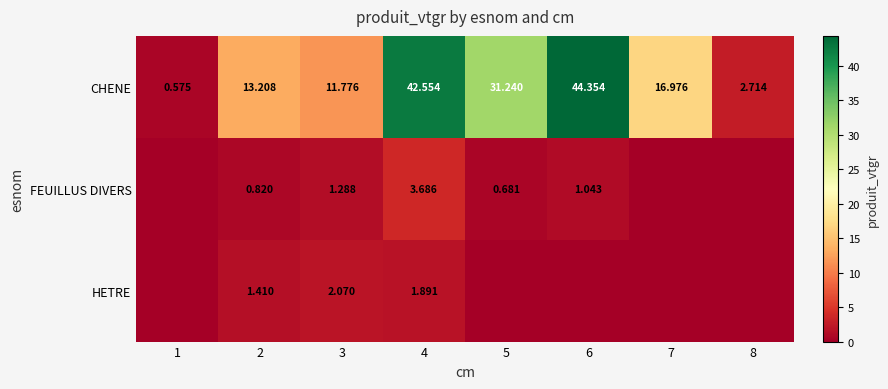

Rank the series at 2 from lowest to highest value.

FEUILLUS DIVERS, HETRE, CHENE